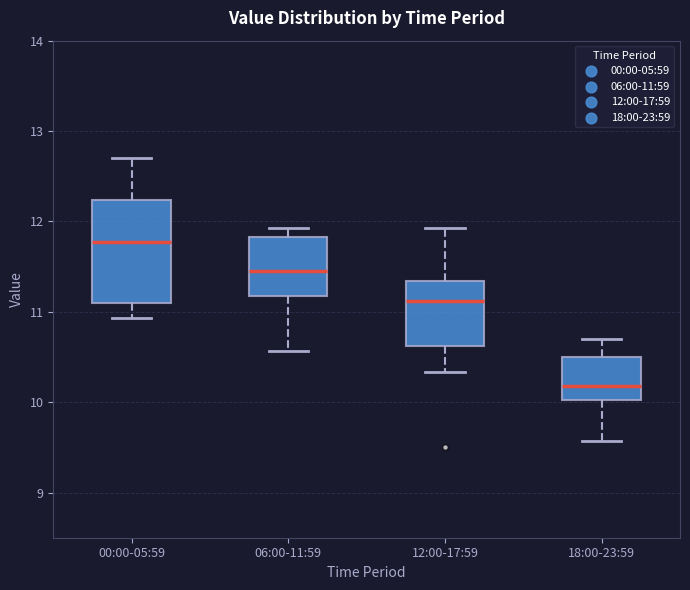

Where does the lower whisker of the box for 06:00-11:59 end on the y-axis? The values are not printed on the chart, so give them approximately, as read against the axis.

10.6